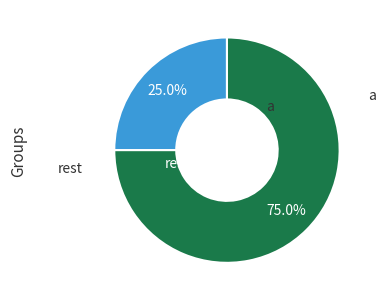

Does any single category account for the majority?

Yes